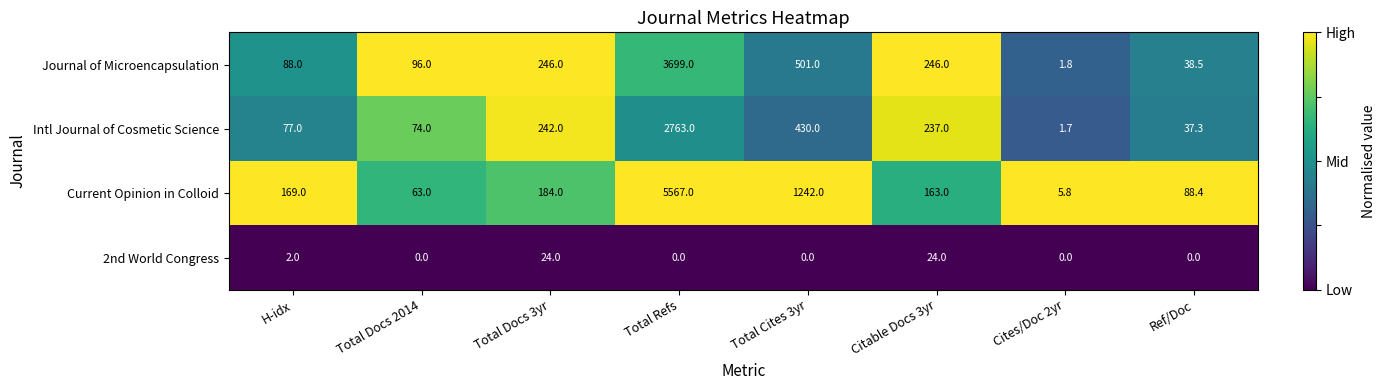

The value of Intl Journal of Cosmetic Science at Total Refs is 974.7. True or false?

False